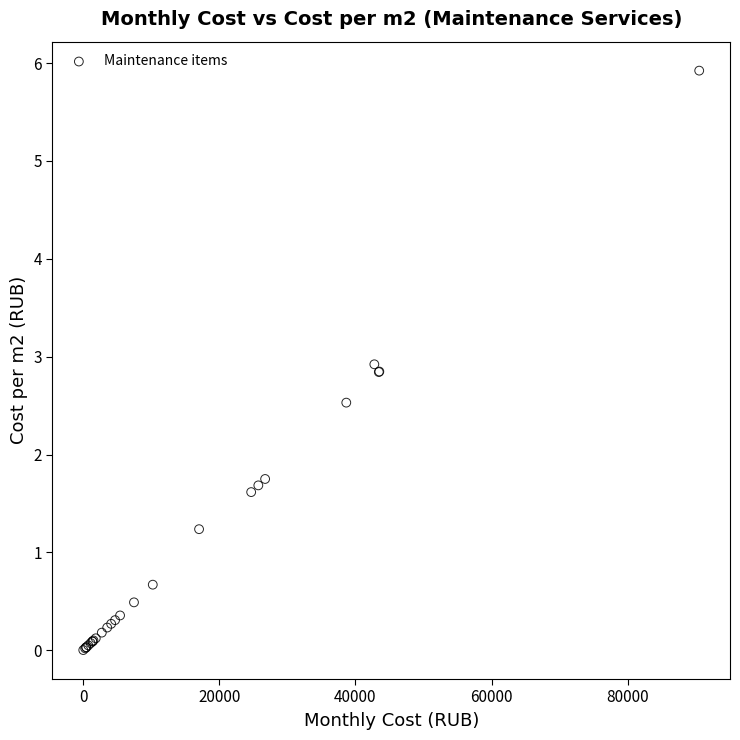

What Y value in the scatter plot is closest to 2?

1.8